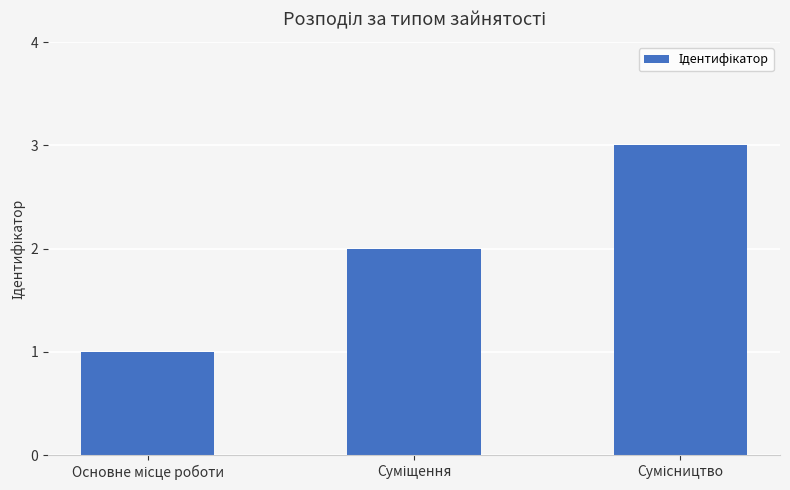

What is the sum of all values?

6